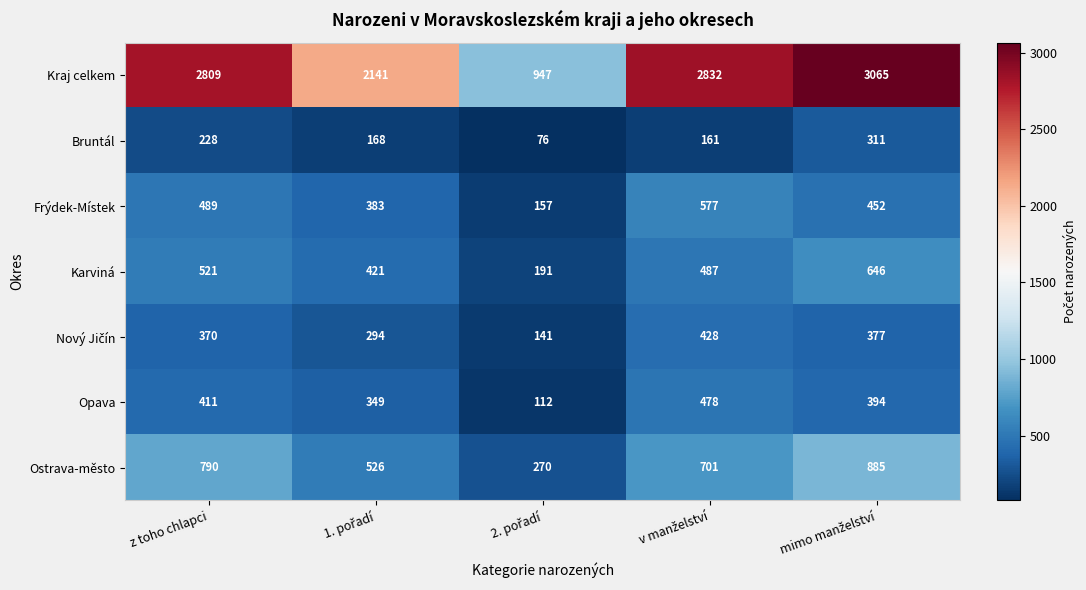

What is the minimum value shown in the chart?

76